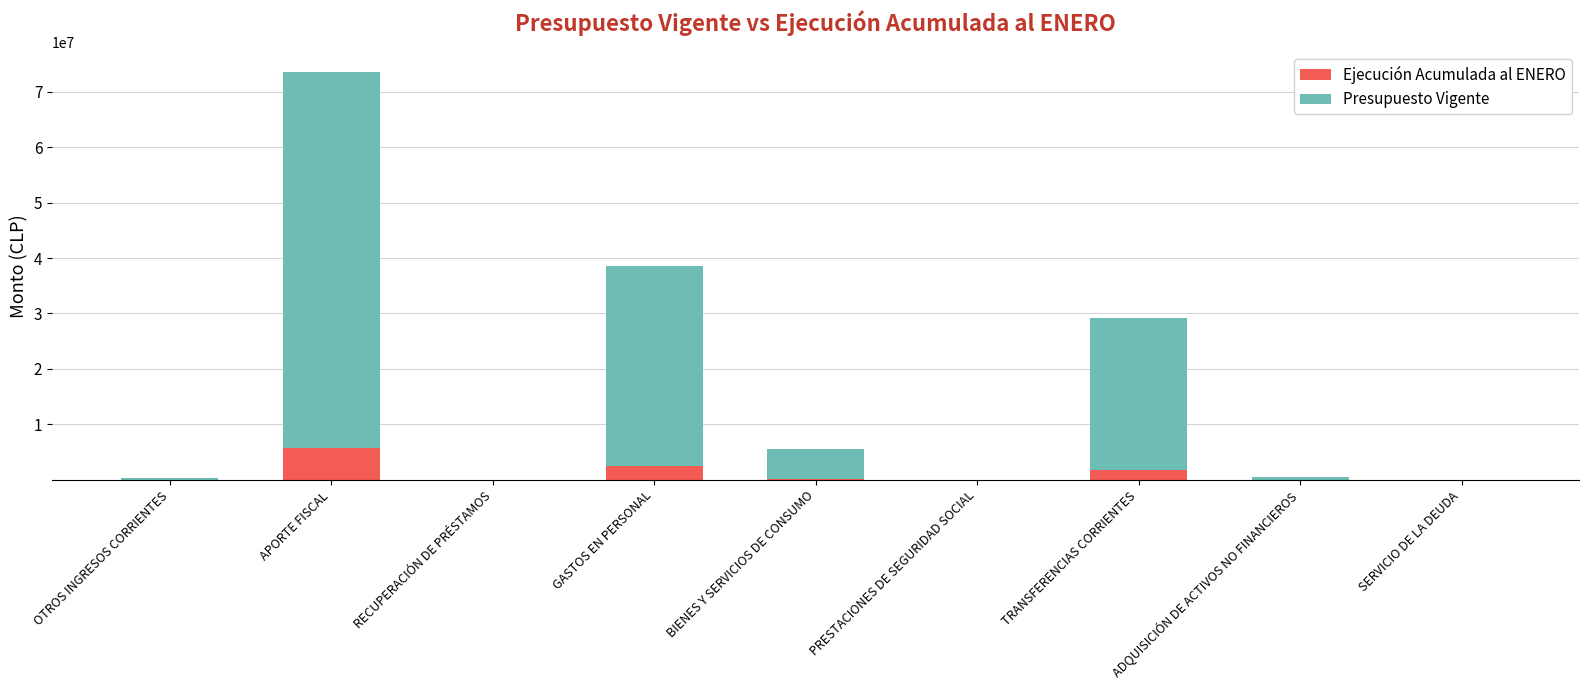

What are all the series names shown in the legend?

Ejecución Acumulada al ENERO, Presupuesto Vigente